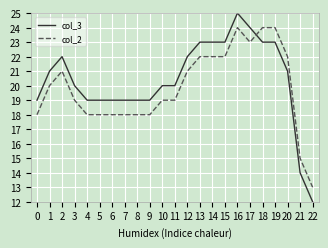

Between 3 and 18, which series saw the biggest shift?

col_2